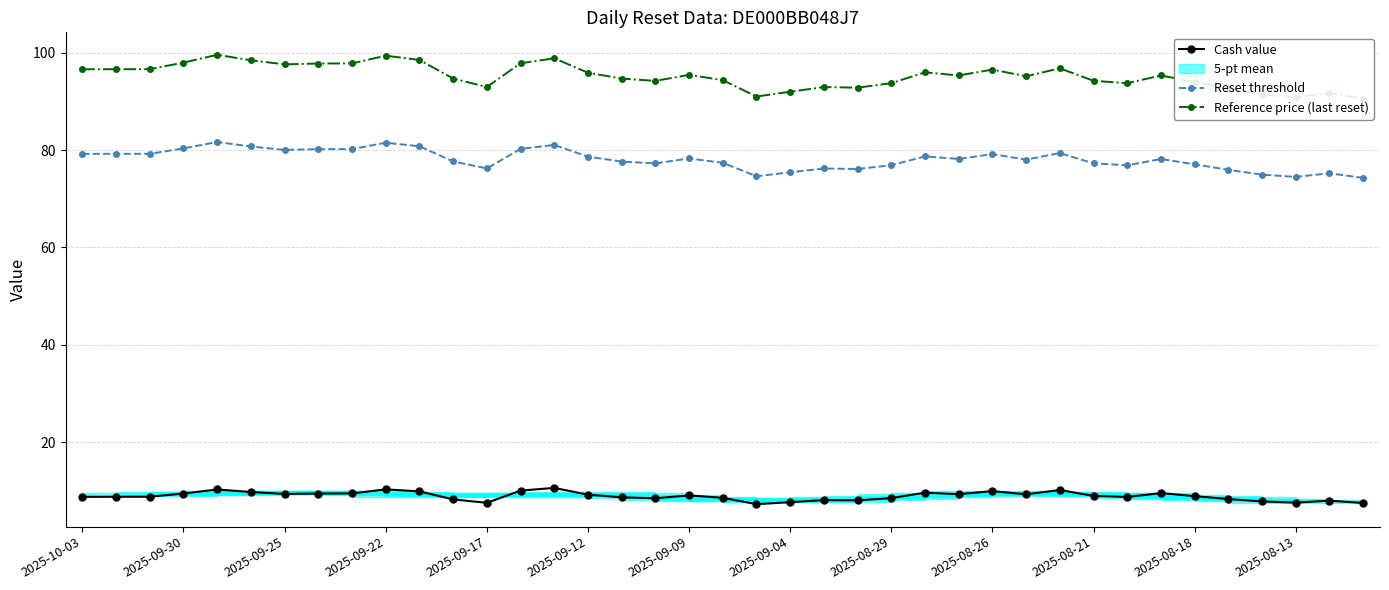

Is it true that Cash value equals 16.3 at 26?

False